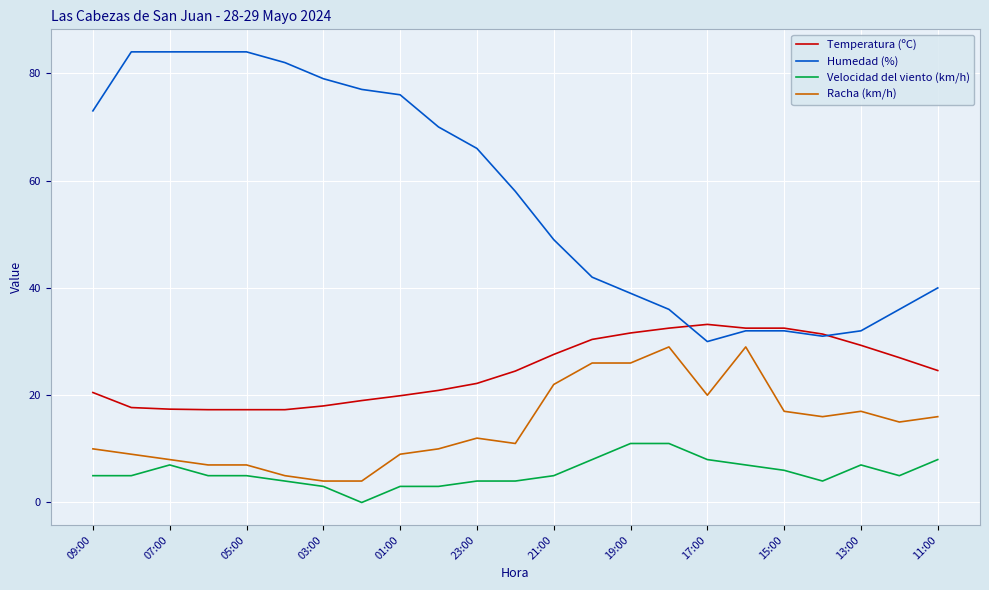

Rank the series by their average value, from lowest to highest.

Velocidad del viento (km/h), Racha (km/h), Temperatura (ºC), Humedad (%)